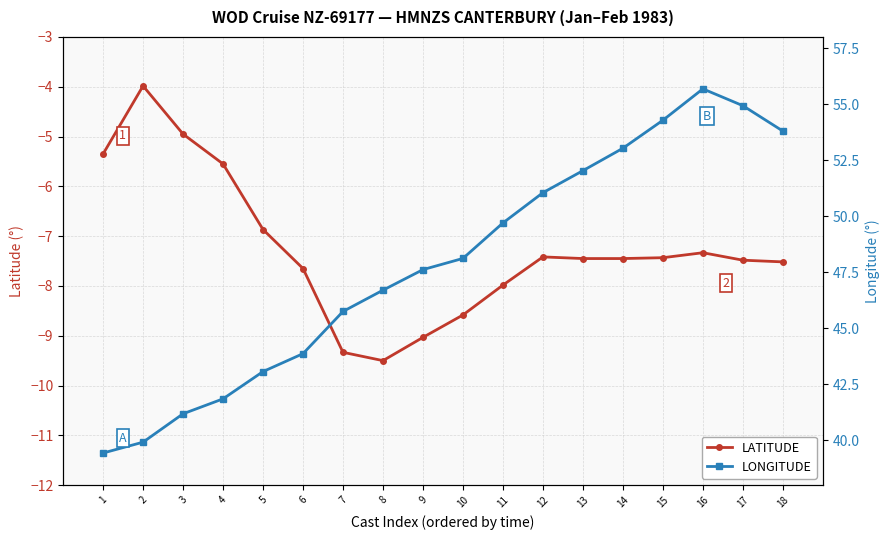

Reading left to right, transcribe all the data shown in this chart.

LATITUDE: -5.3	-4.0	-5.0	-5.5	-6.9	-7.7	-9.3	-9.5	-9.0	-8.6	-8.0	-7.4	-7.5	-7.5	-7.4	-7.3	-7.5	-7.5
LONGITUDE: 39.4	39.9	41.2	41.9	43.1	43.9	45.8	46.7	47.6	48.1	49.7	51.0	52.0	53.0	54.3	55.7	54.9	53.8